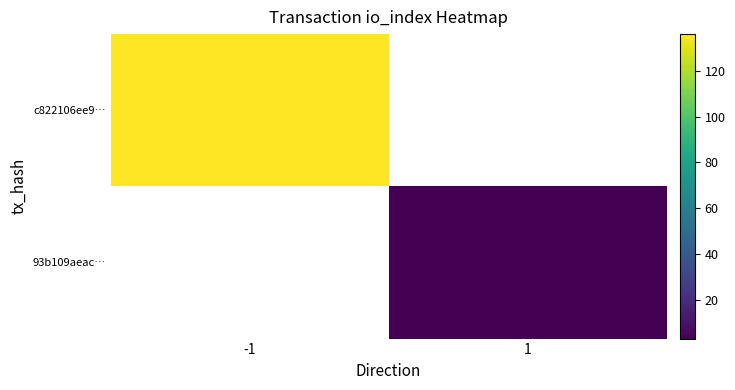

What is the maximum value shown in the chart?

136.0